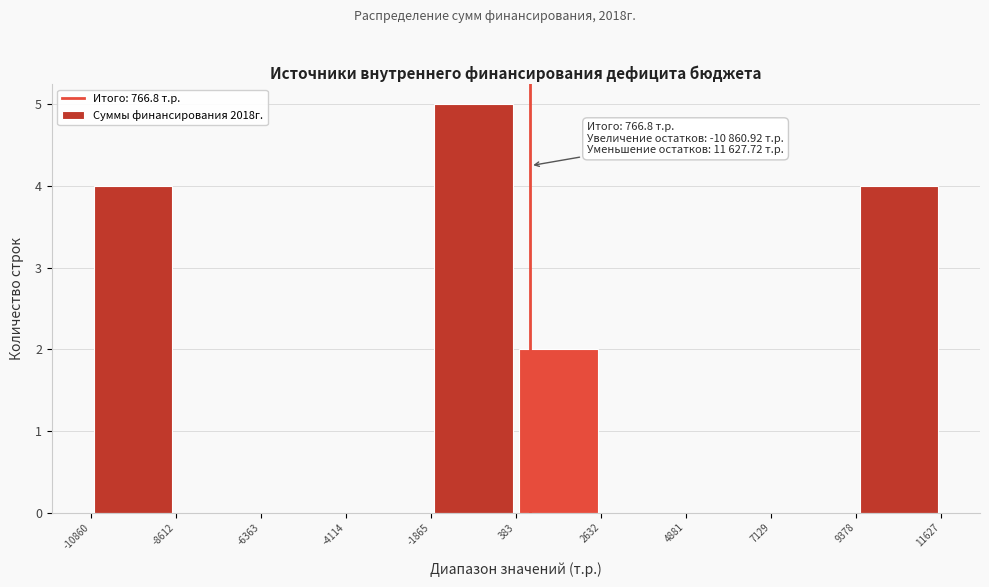

Over which range of the x-axis is the bar tallest?

-1865 to 383